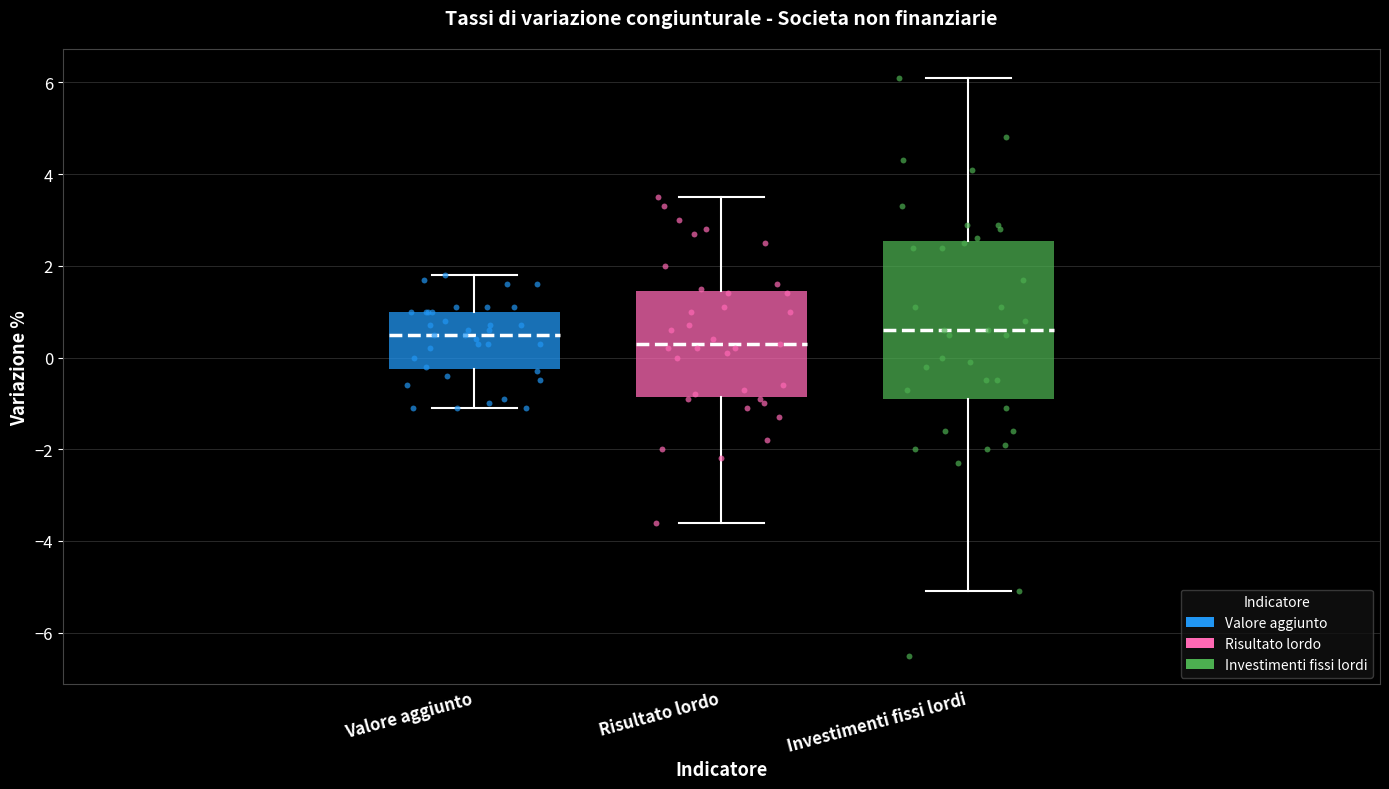

Which box's median line is the lowest?

Risultato lordo